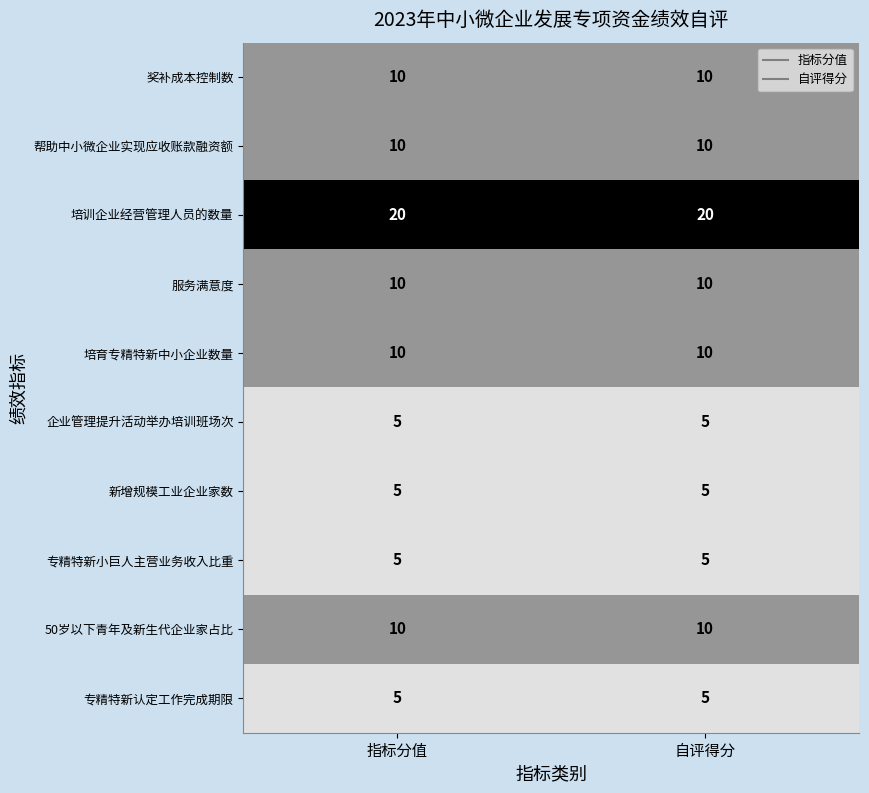

Reading left to right, what are all the values shown in this chart?

奖补成本控制数: 指标分值=10	自评得分=10
帮助中小微企业实现应收账款融资额: 指标分值=10	自评得分=10
培训企业经营管理人员的数量: 指标分值=20	自评得分=20
服务满意度: 指标分值=10	自评得分=10
培育专精特新中小企业数量: 指标分值=10	自评得分=10
企业管理提升活动举办培训班场次: 指标分值=5	自评得分=5
新增规模工业企业家数: 指标分值=5	自评得分=5
专精特新小巨人主营业务收入比重: 指标分值=5	自评得分=5
50岁以下青年及新生代企业家占比: 指标分值=10	自评得分=10
专精特新认定工作完成期限: 指标分值=5	自评得分=5